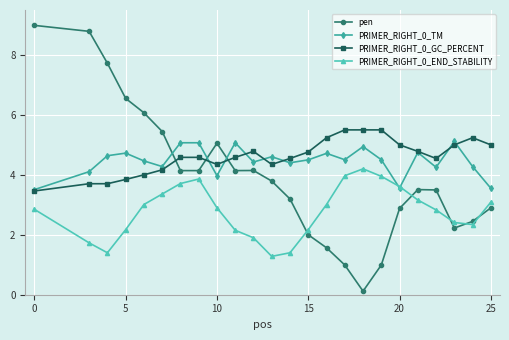

How many times do PRIMER_RIGHT_0_GC_PERCENT and pen cross each other?

3